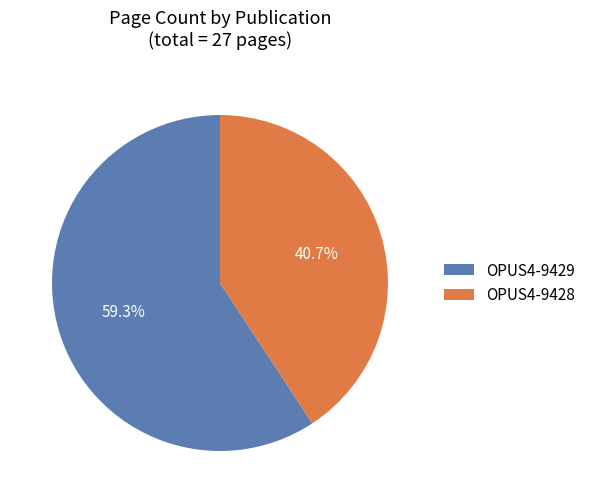

Which category has the biggest portion of the pie?

OPUS4-9429